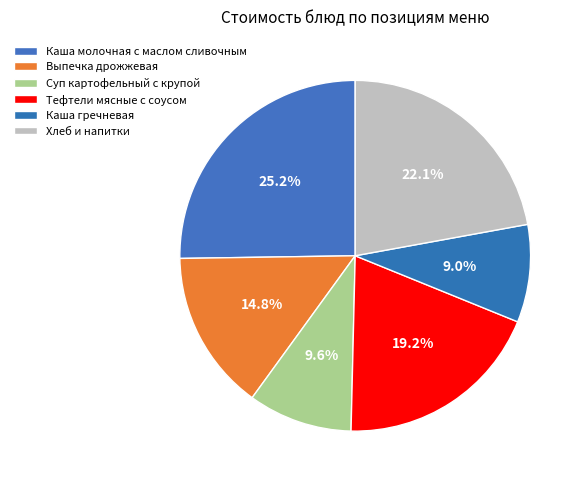

What percentage is the Тефтели мясные с соусом slice, to the nearest percent?

19%